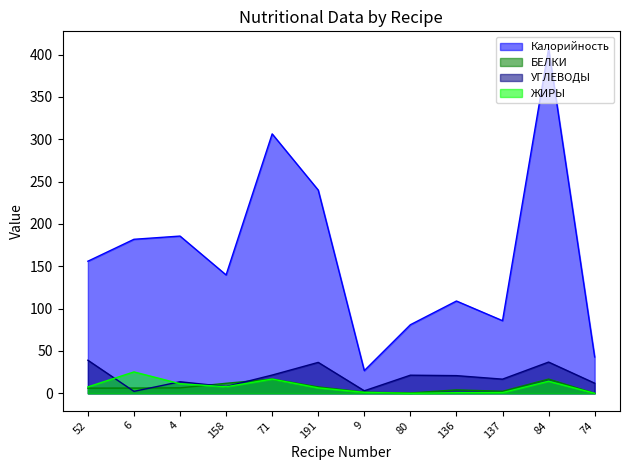

True or false: Калорийность has a value of 406.7 at 71.

False